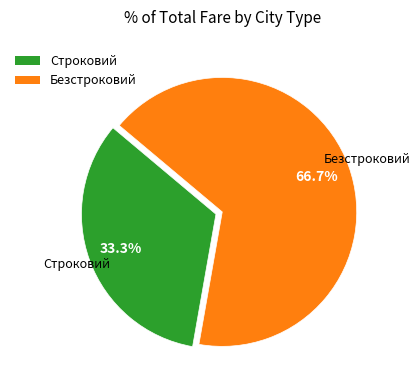

How much of the chart is everything except Безстроковий?

33.3%